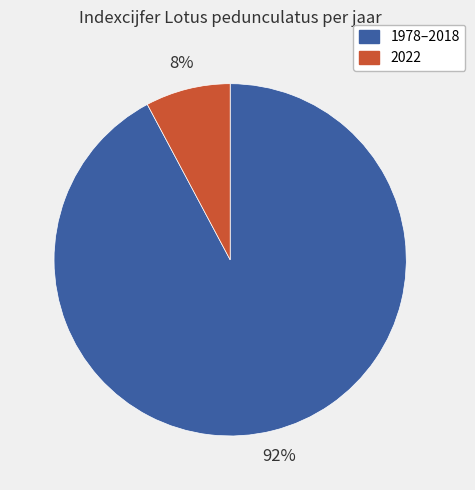

Rank the categories by value from lowest to highest.

2022, 1978–2018